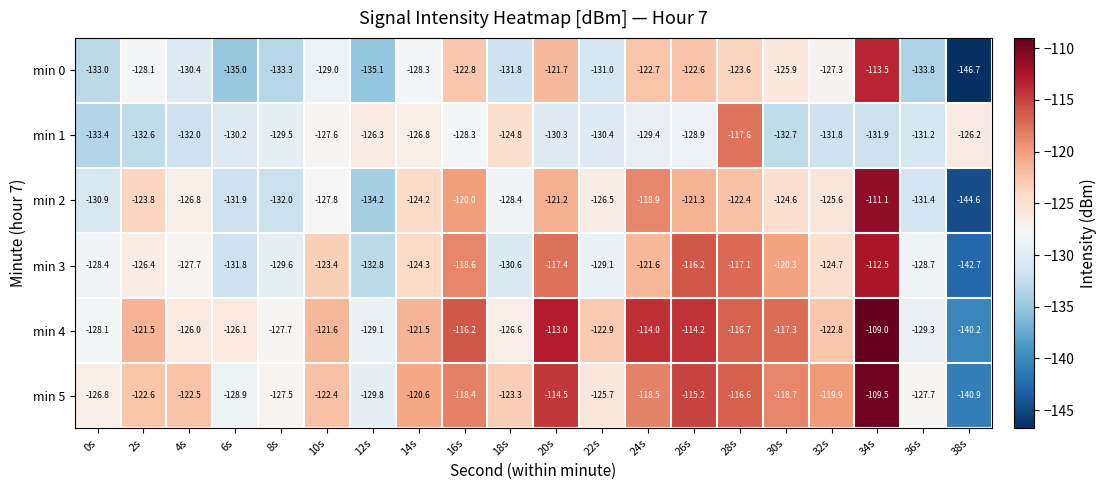

At which category does the chart reach its peak across all series?

34s